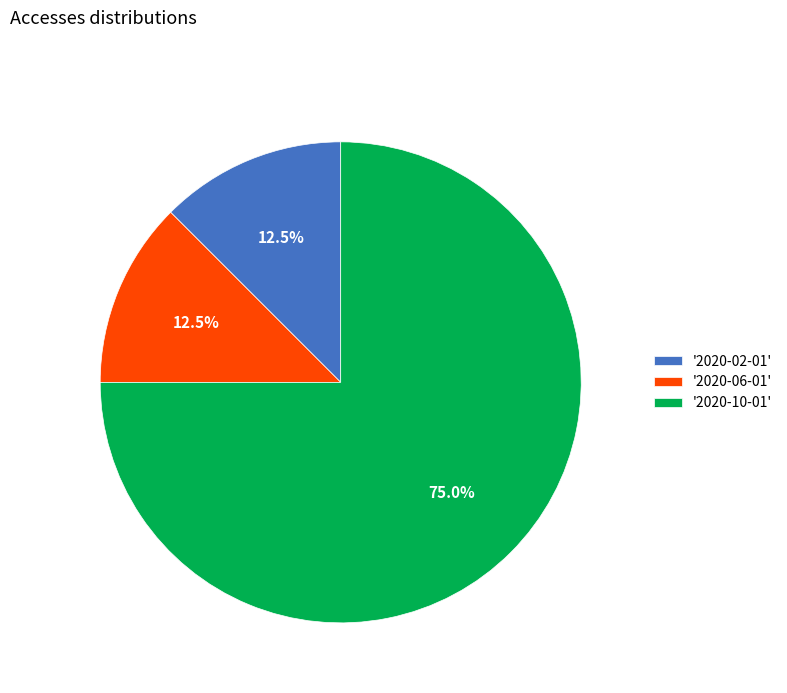

To the nearest percent, what is the average slice percentage?

33%